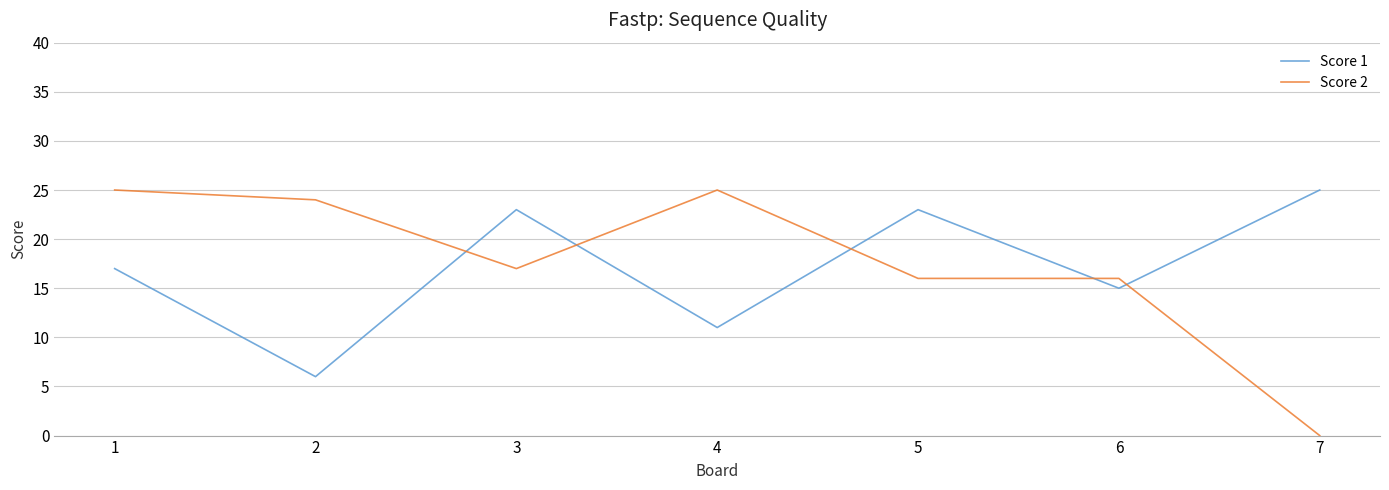

What is the lowest value of the Score 1 series?

6